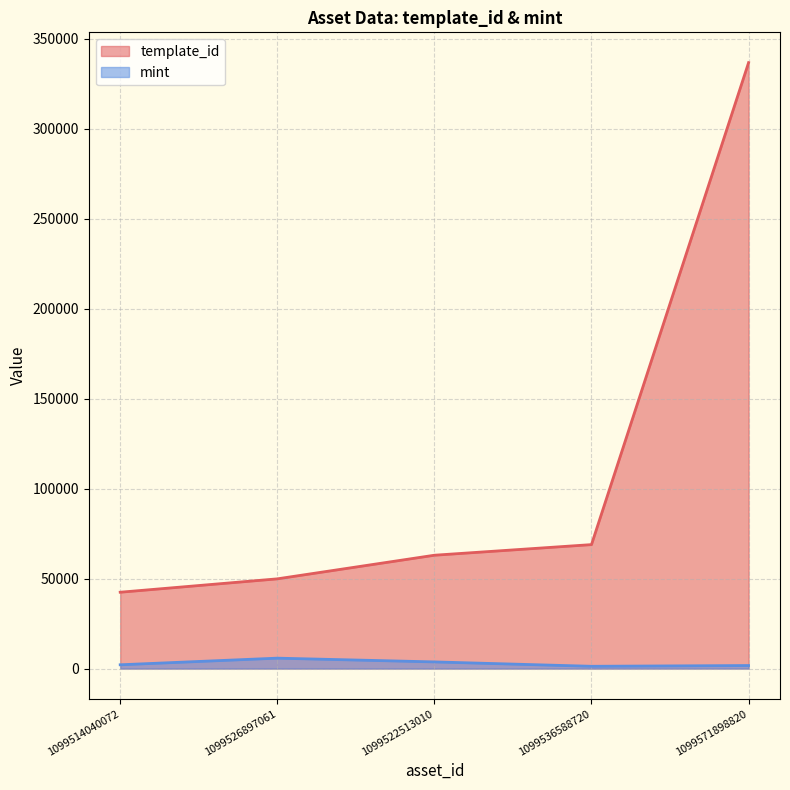

Which category has the lowest value across all series?

1099536588720